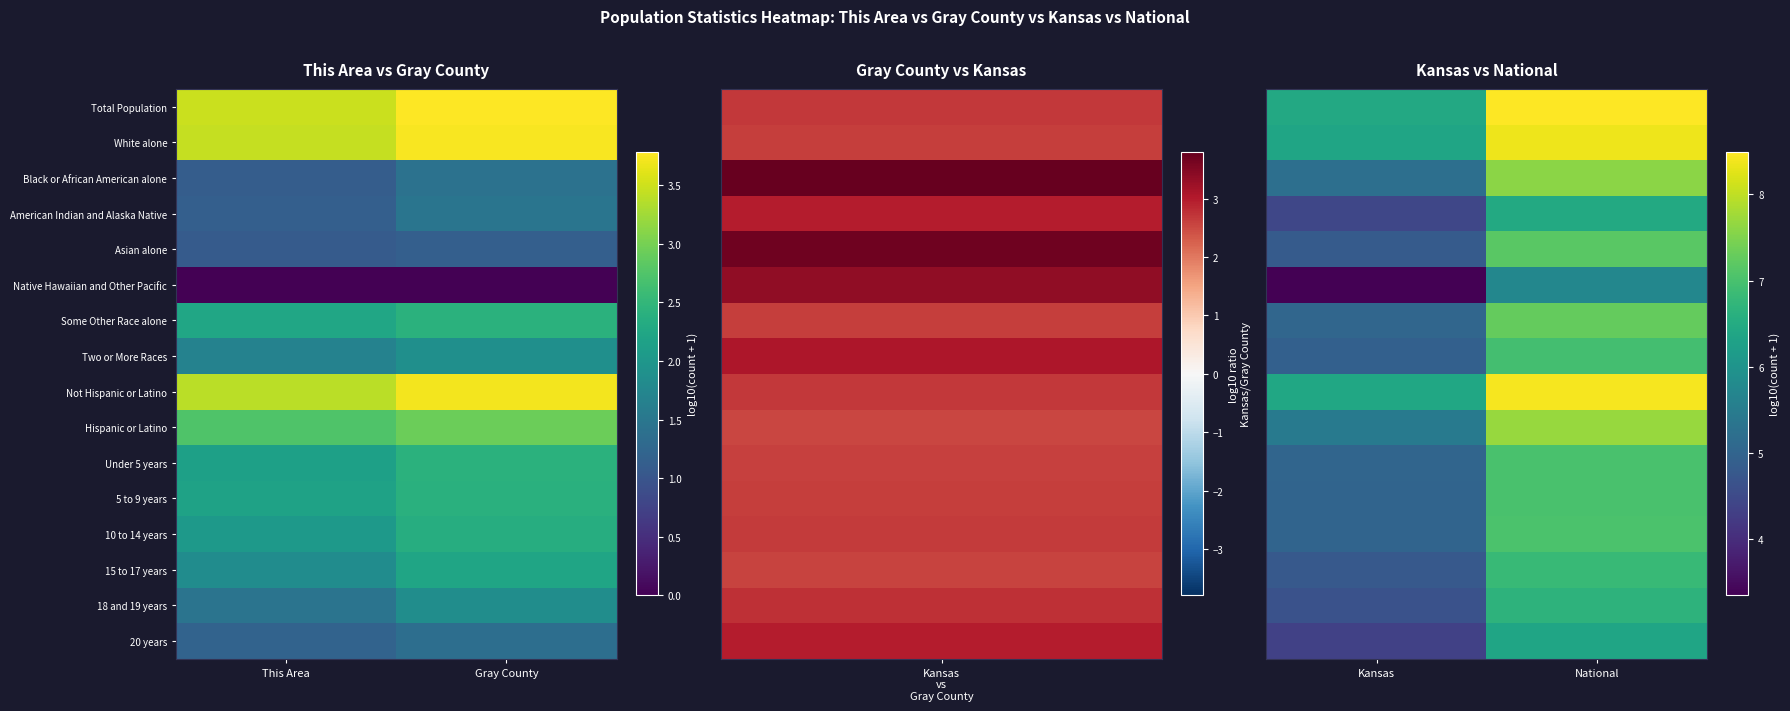

True or false: 10 to 14 years has a value of 2.1 at National.

False